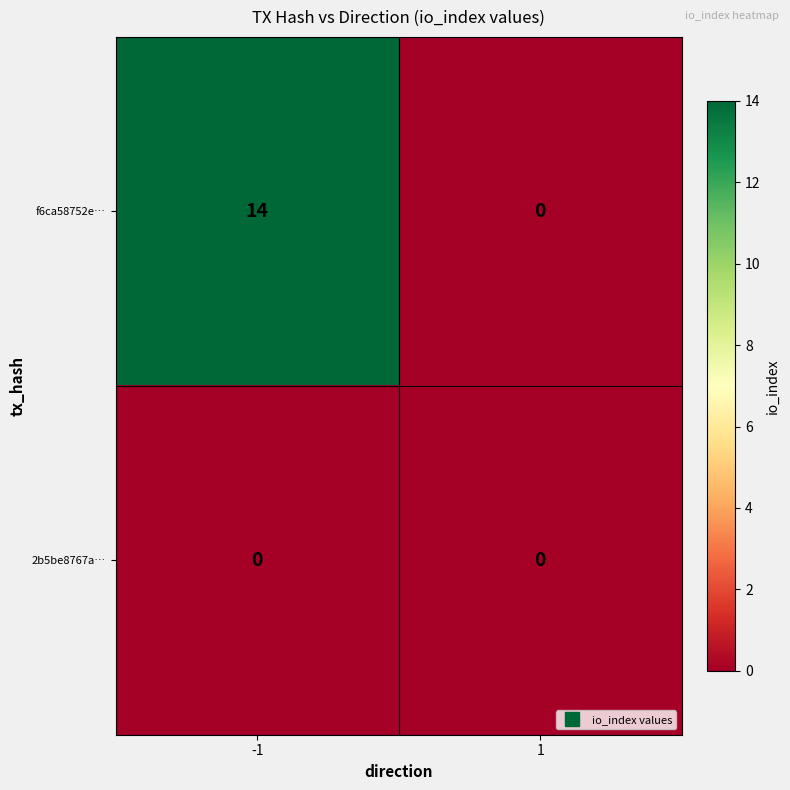

The f6ca58752e… series shows 14 at -1. True or false?

True